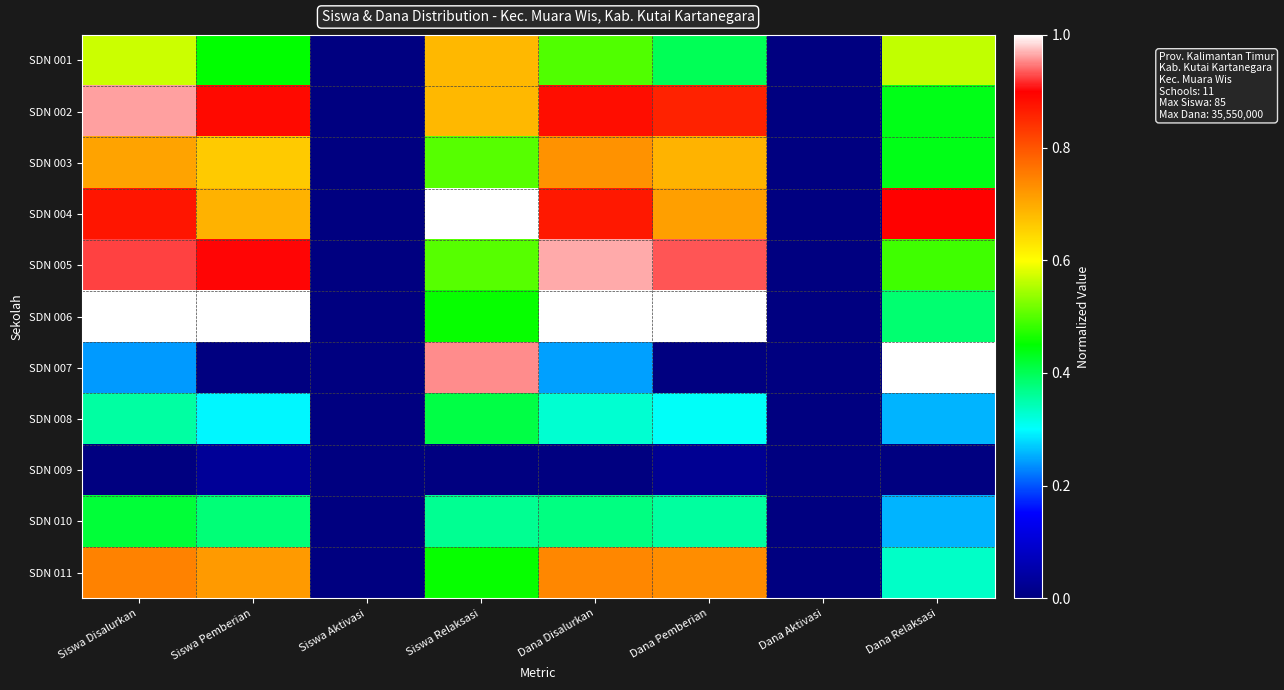

Reading left to right, transcribe all the data shown in this chart.

SDN 001: Siswa Disalurkan=0.6	Siswa Pemberian=0.5	Siswa Aktivasi=0.0	Siswa Relaksasi=0.7	Dana Disalurkan=0.5	Dana Pemberian=0.4	Dana Aktivasi=0.0	Dana Relaksasi=0.6
SDN 002: Siswa Disalurkan=1.0	Siswa Pemberian=0.9	Siswa Aktivasi=0.0	Siswa Relaksasi=0.7	Dana Disalurkan=0.9	Dana Pemberian=0.9	Dana Aktivasi=0.0	Dana Relaksasi=0.4
SDN 003: Siswa Disalurkan=0.7	Siswa Pemberian=0.7	Siswa Aktivasi=0.0	Siswa Relaksasi=0.5	Dana Disalurkan=0.7	Dana Pemberian=0.7	Dana Aktivasi=0.0	Dana Relaksasi=0.4
SDN 004: Siswa Disalurkan=0.9	Siswa Pemberian=0.7	Siswa Aktivasi=0.0	Siswa Relaksasi=1.0	Dana Disalurkan=0.9	Dana Pemberian=0.7	Dana Aktivasi=0.0	Dana Relaksasi=0.9
SDN 005: Siswa Disalurkan=0.9	Siswa Pemberian=0.9	Siswa Aktivasi=0.0	Siswa Relaksasi=0.5	Dana Disalurkan=1.0	Dana Pemberian=0.9	Dana Aktivasi=0.0	Dana Relaksasi=0.5
SDN 006: Siswa Disalurkan=1.0	Siswa Pemberian=1.0	Siswa Aktivasi=0.0	Siswa Relaksasi=0.5	Dana Disalurkan=1.0	Dana Pemberian=1.0	Dana Aktivasi=0.0	Dana Relaksasi=0.4
SDN 007: Siswa Disalurkan=0.2	Siswa Pemberian=0.0	Siswa Aktivasi=0.0	Siswa Relaksasi=1.0	Dana Disalurkan=0.2	Dana Pemberian=0.0	Dana Aktivasi=0.0	Dana Relaksasi=1.0
SDN 008: Siswa Disalurkan=0.4	Siswa Pemberian=0.3	Siswa Aktivasi=0.0	Siswa Relaksasi=0.4	Dana Disalurkan=0.3	Dana Pemberian=0.3	Dana Aktivasi=0.0	Dana Relaksasi=0.3
SDN 009: Siswa Disalurkan=0.0	Siswa Pemberian=0.0	Siswa Aktivasi=0.0	Siswa Relaksasi=0.0	Dana Disalurkan=0.0	Dana Pemberian=0.0	Dana Aktivasi=0.0	Dana Relaksasi=0.0
SDN 010: Siswa Disalurkan=0.4	Siswa Pemberian=0.4	Siswa Aktivasi=0.0	Siswa Relaksasi=0.4	Dana Disalurkan=0.4	Dana Pemberian=0.4	Dana Aktivasi=0.0	Dana Relaksasi=0.3
SDN 011: Siswa Disalurkan=0.7	Siswa Pemberian=0.7	Siswa Aktivasi=0.0	Siswa Relaksasi=0.5	Dana Disalurkan=0.7	Dana Pemberian=0.7	Dana Aktivasi=0.0	Dana Relaksasi=0.3